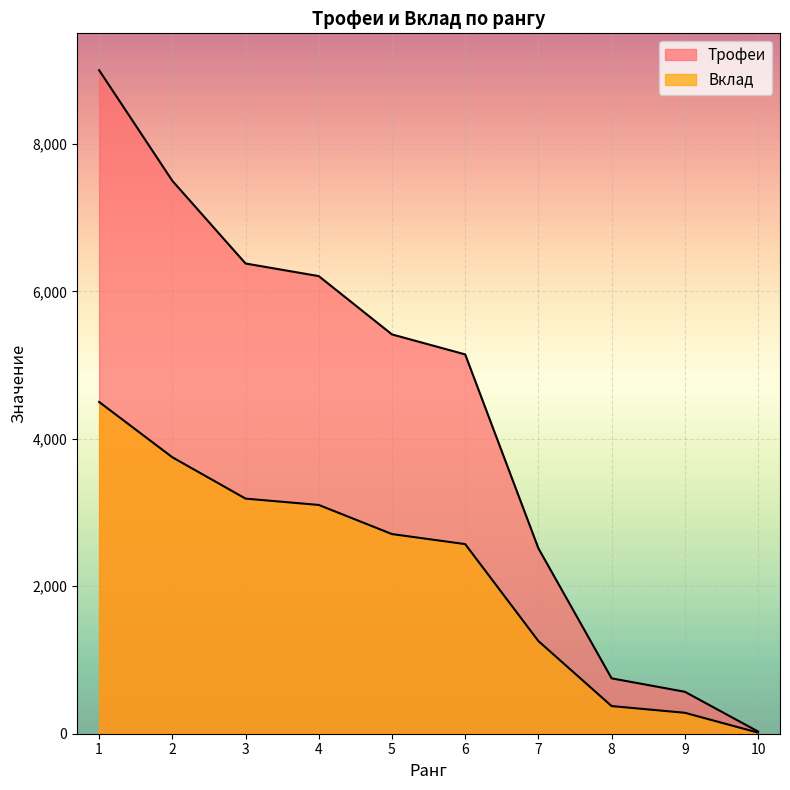

At how many categories does at least one series exceed 147?

9